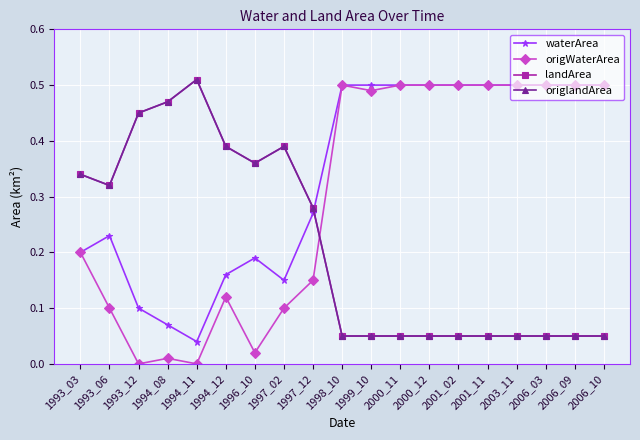

Is this an area chart (filled region under the line)?

No